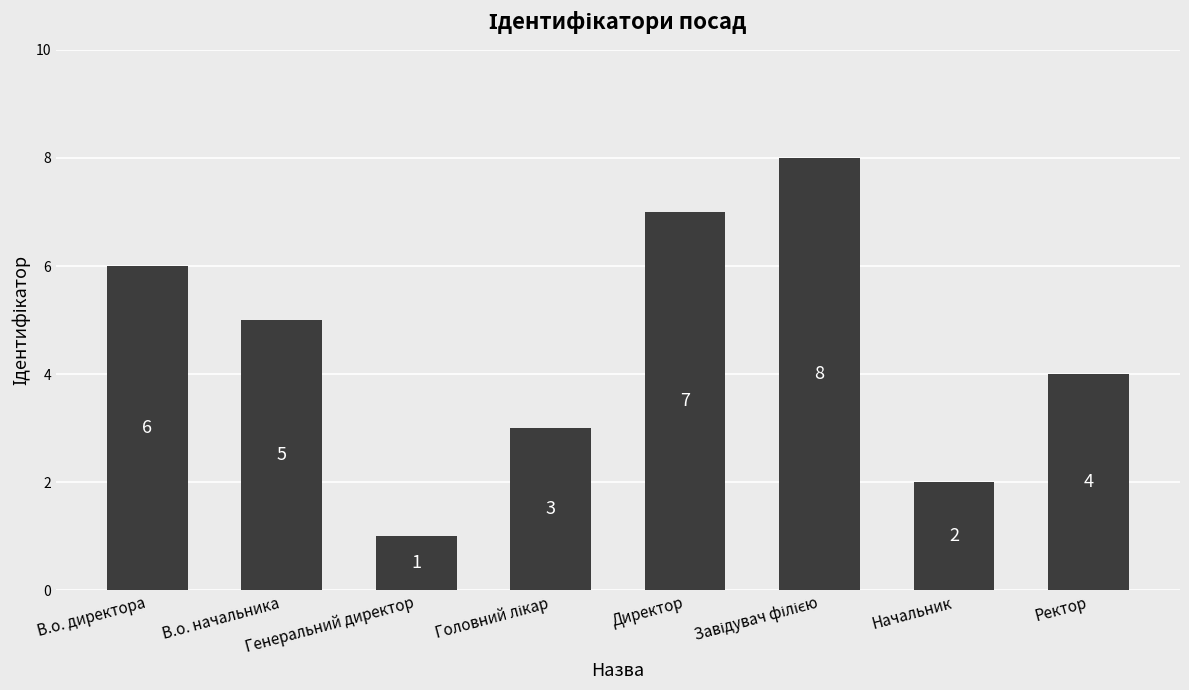

What is the difference between the second highest and second lowest values?

5